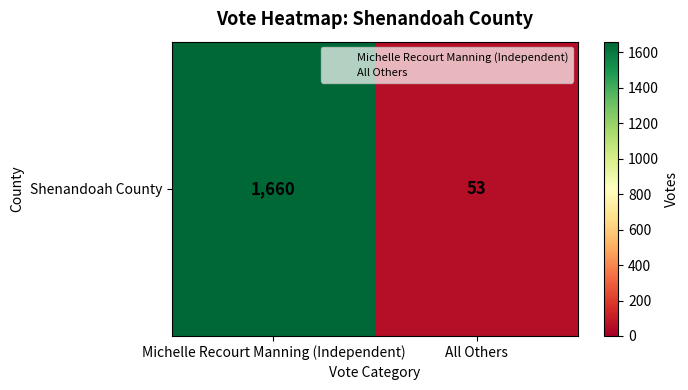

What is the change in value from Michelle Recourt Manning (Independent) to All Others?

-1607